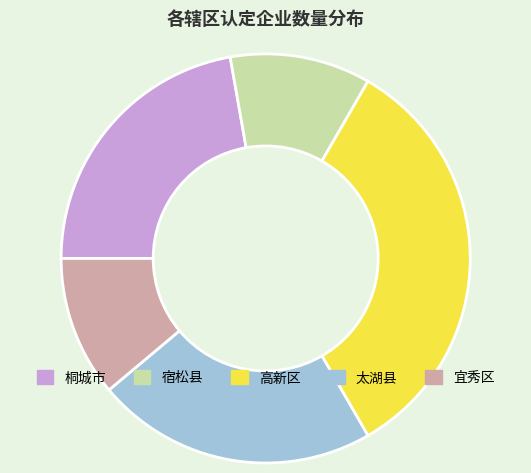

The 桐城市 slice represents 22% of the pie. True or false?

True